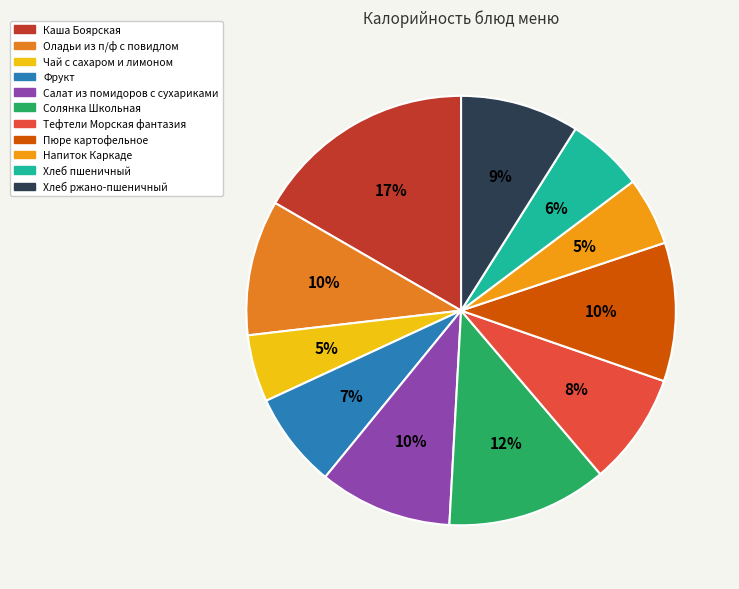

Is there any slice that represents more than half of the pie?

No